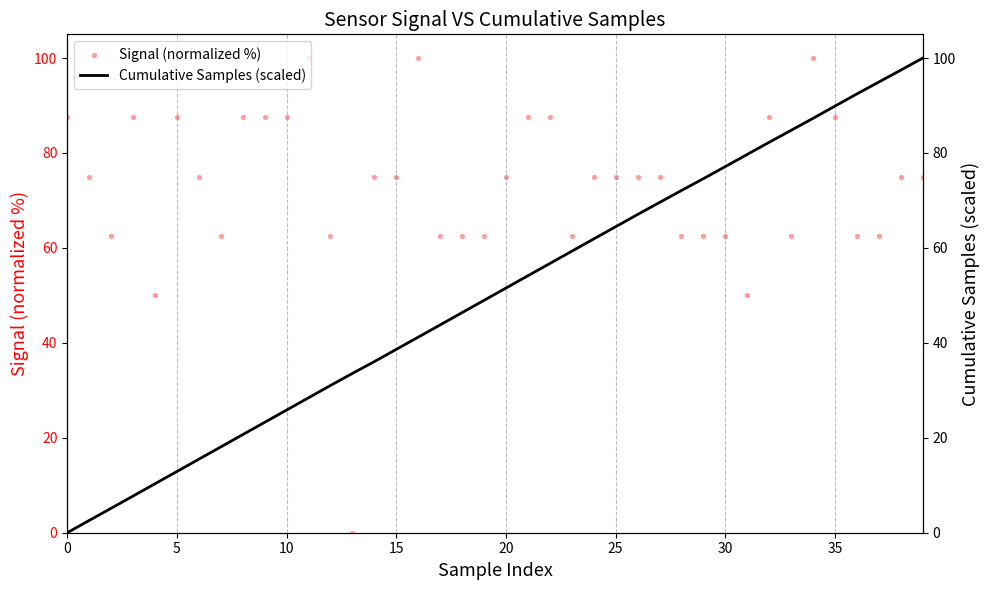

At how many categories does at least one series exceed 59?

38